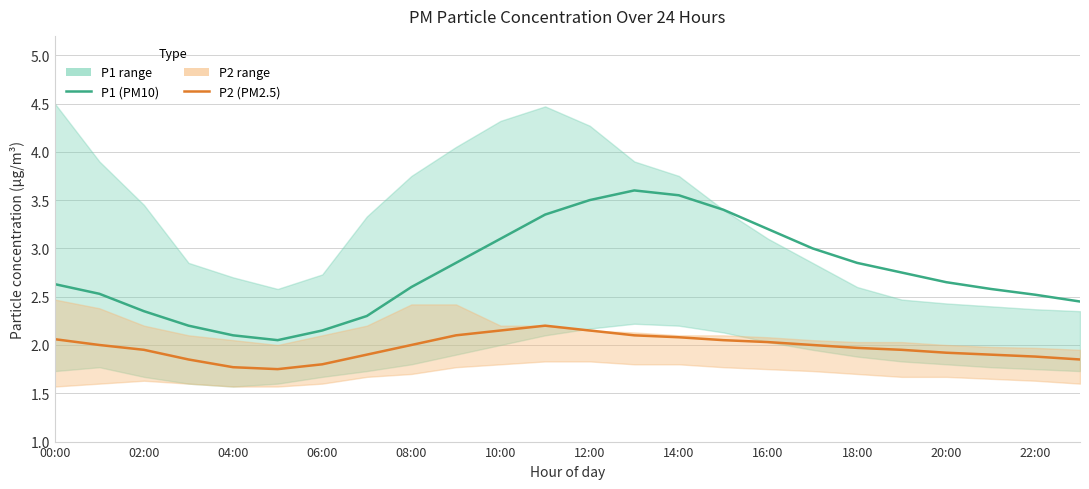

The P2 (PM2.5) series shows 1.9 at 20:00. True or false?

True